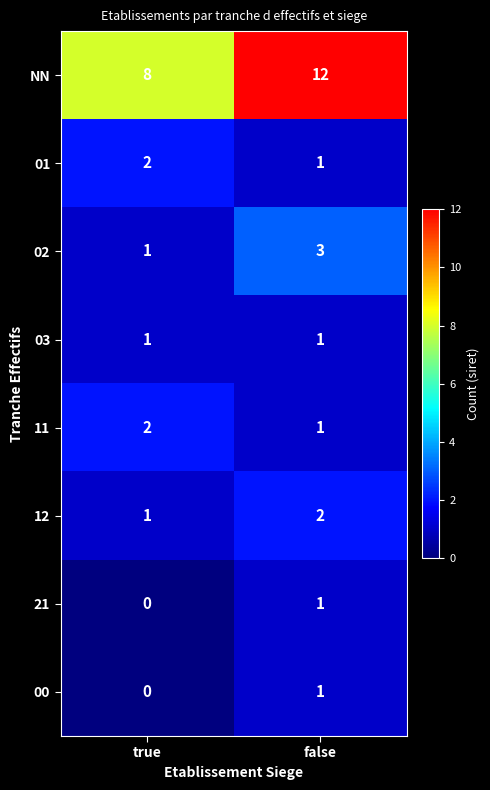

Which category has the lowest value across all series?

true